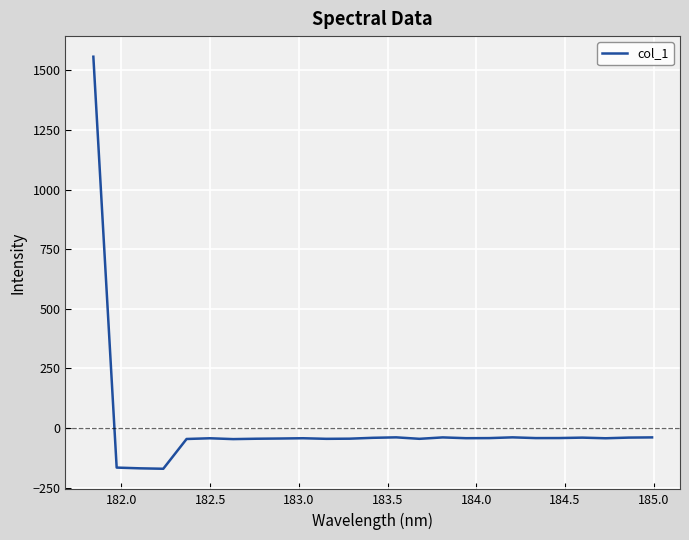

What is the difference between the maximum and minimum values?

1728.2